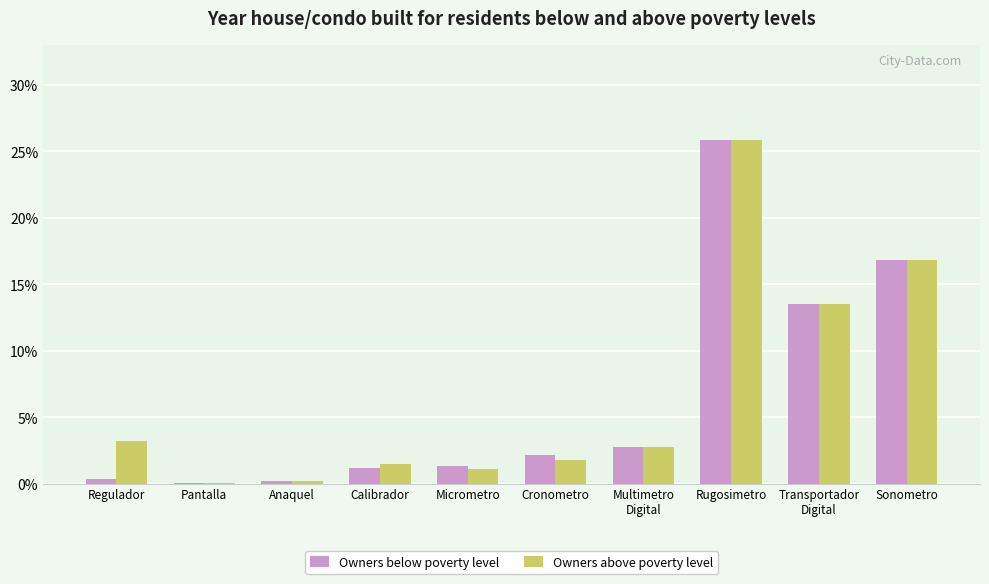

Which series has the widest spread of values?

Owners below poverty level